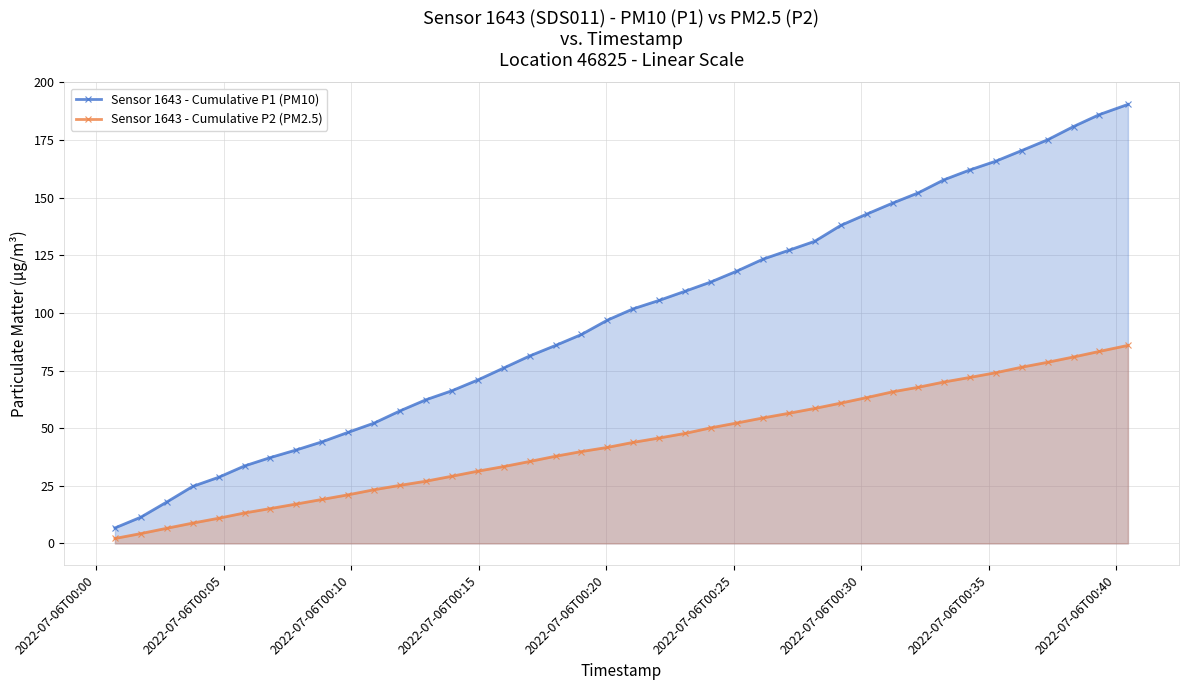

Rank the series by their average value, from lowest to highest.

Sensor 1643 - Cumulative P2 (PM2.5), Sensor 1643 - Cumulative P1 (PM10)